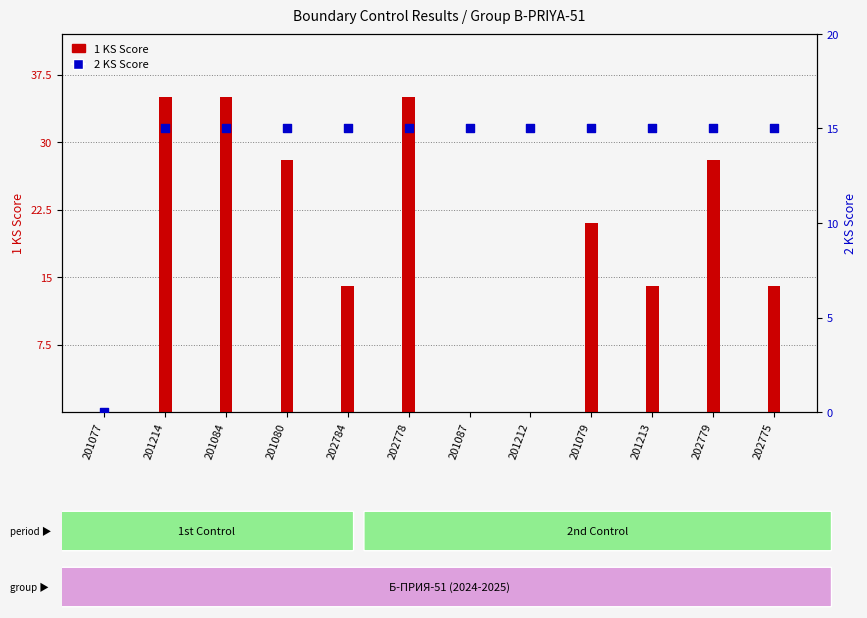

At how many categories does at least one series exceed 19?

6